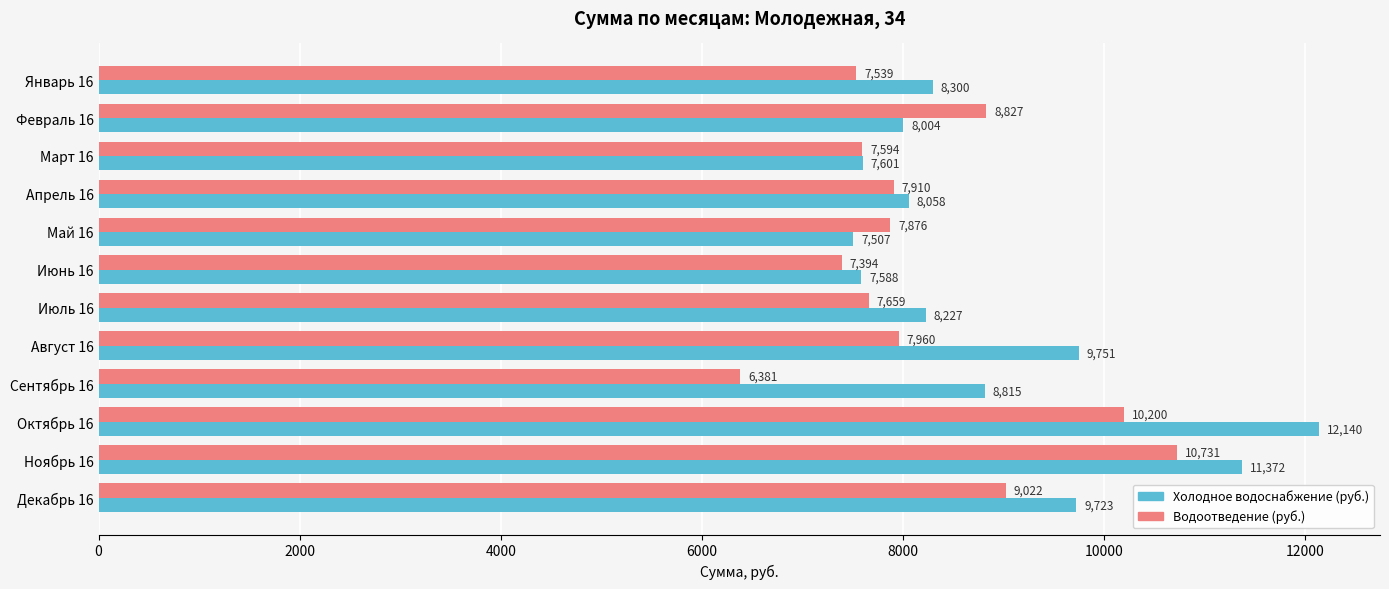

What is the difference between the maximum and second lowest values in the Холодное водоснабжение (руб.) series?

4552.0